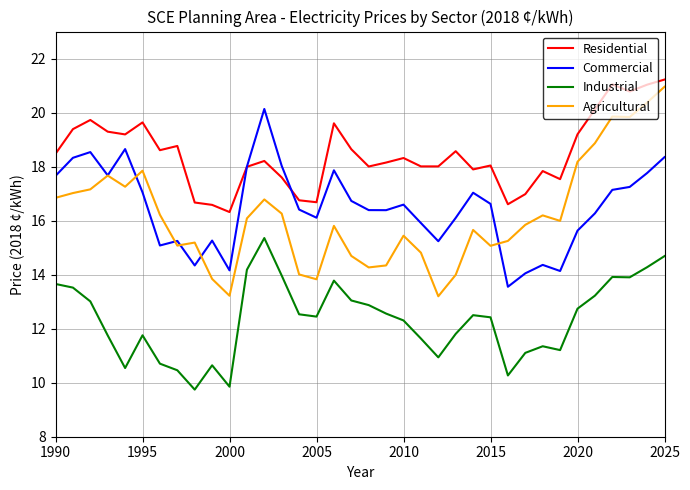

Which series has the largest total across all categories?

Residential